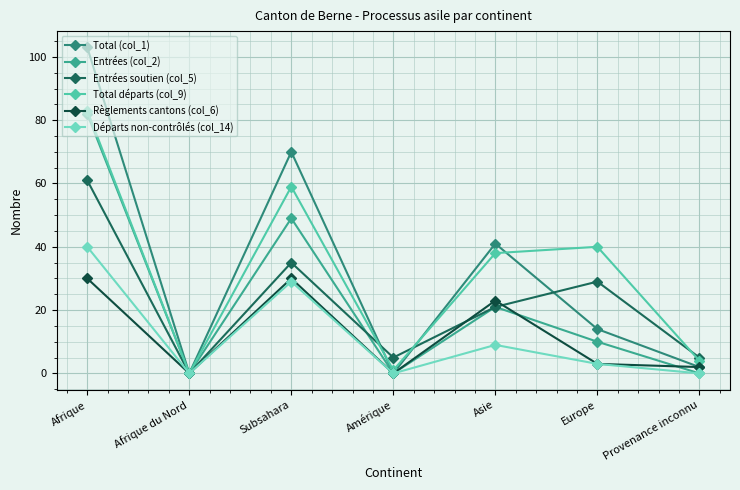

At which category does Entrées soutien (col_5) reach its first local valley?

Afrique du Nord